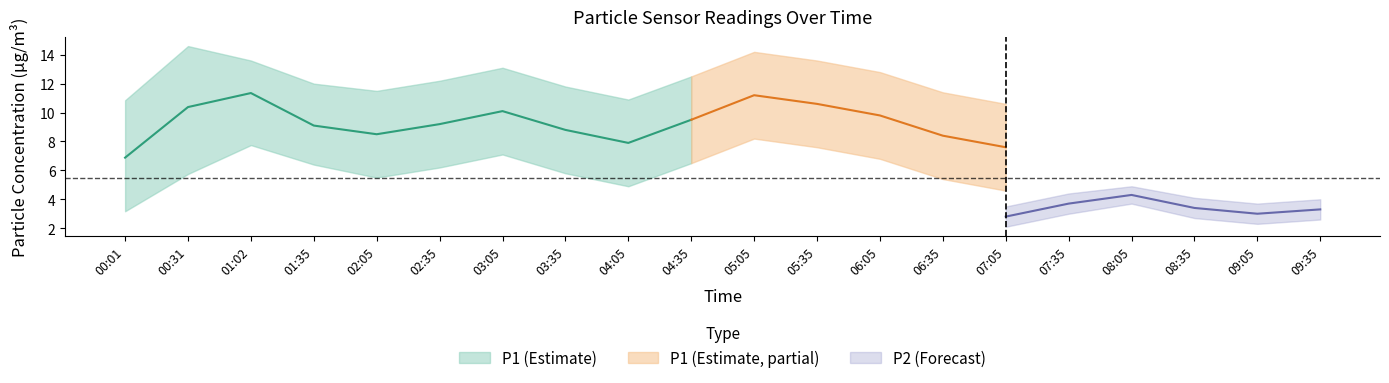

True or false: P1 and P2 cross at least once.

False